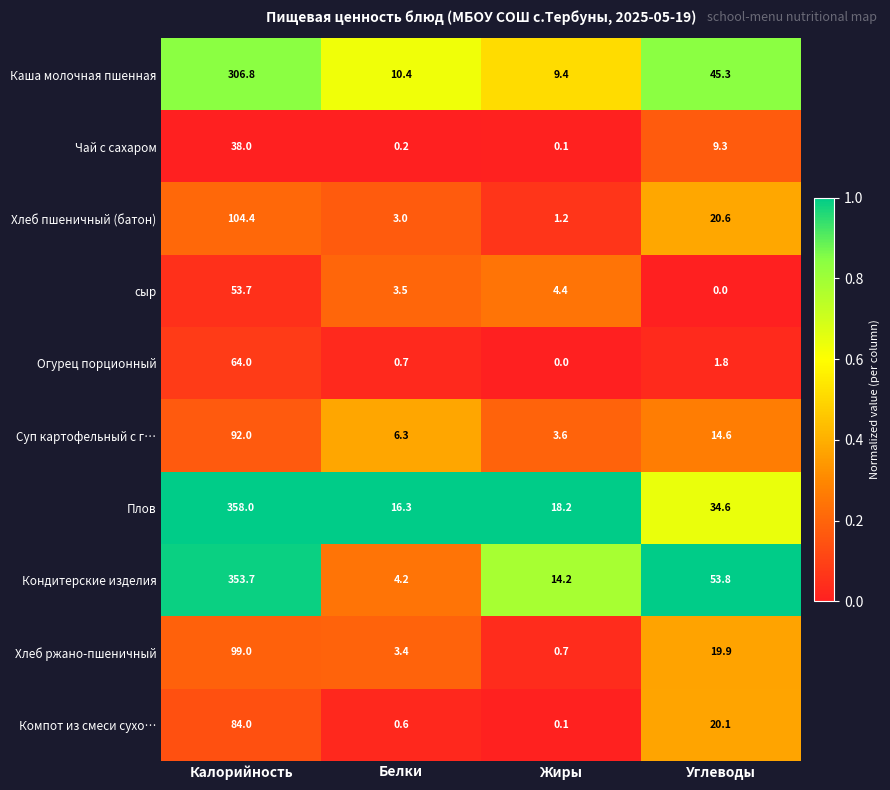

At which label does Огурец порционный first exceed 1?

Калорийность